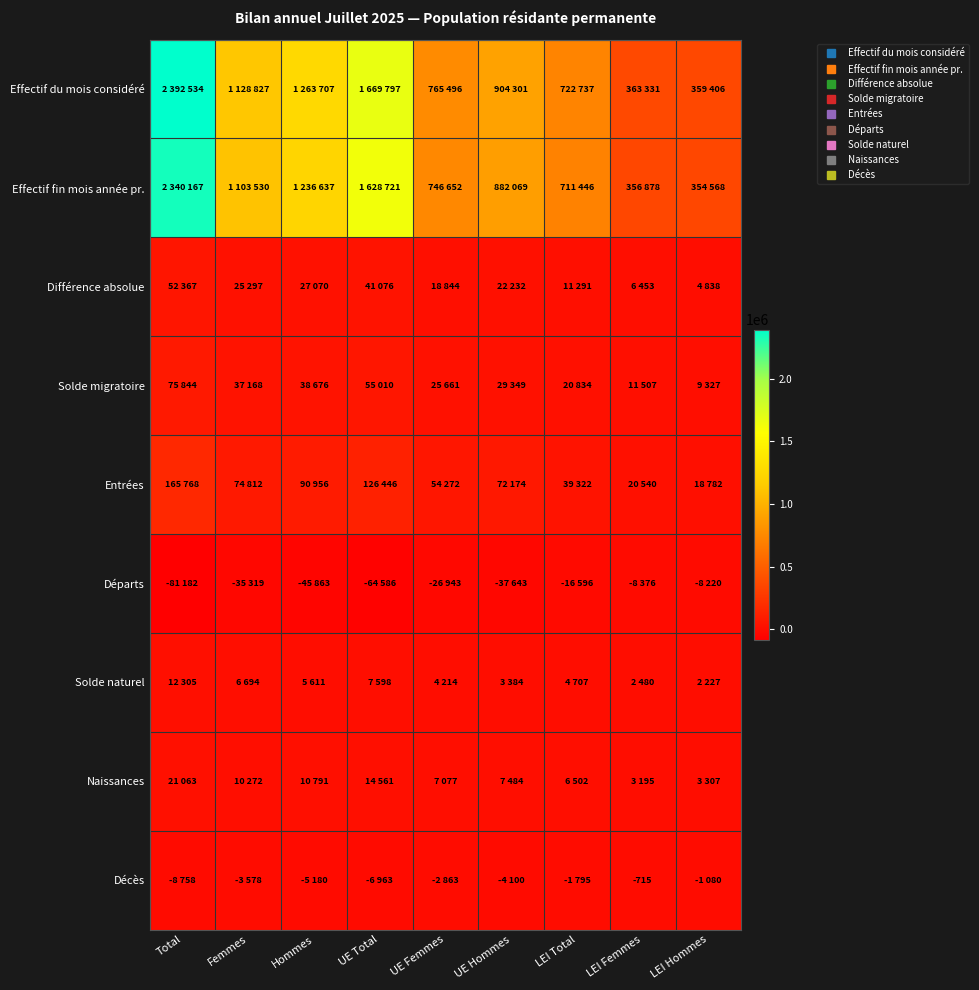

Where does the Naissances series first go above 7484?

Total